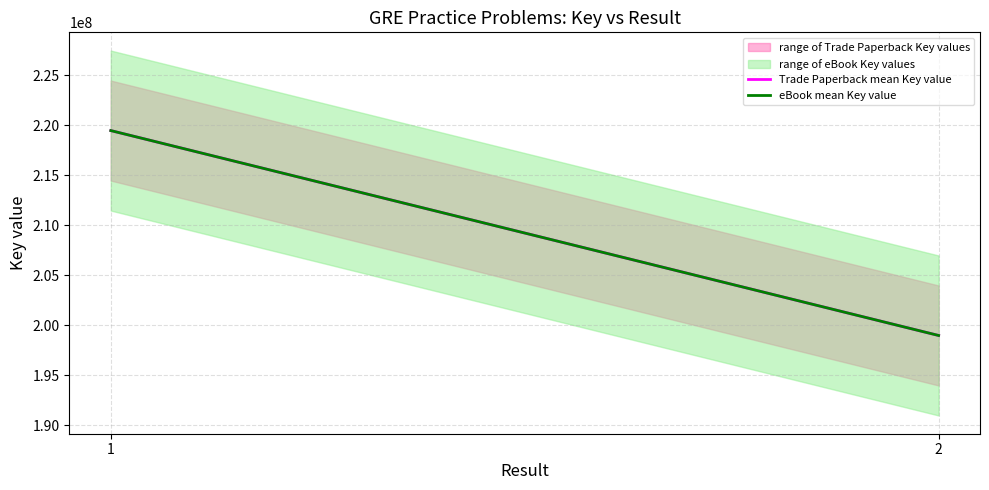

Between 1 and 2, which is larger?

1